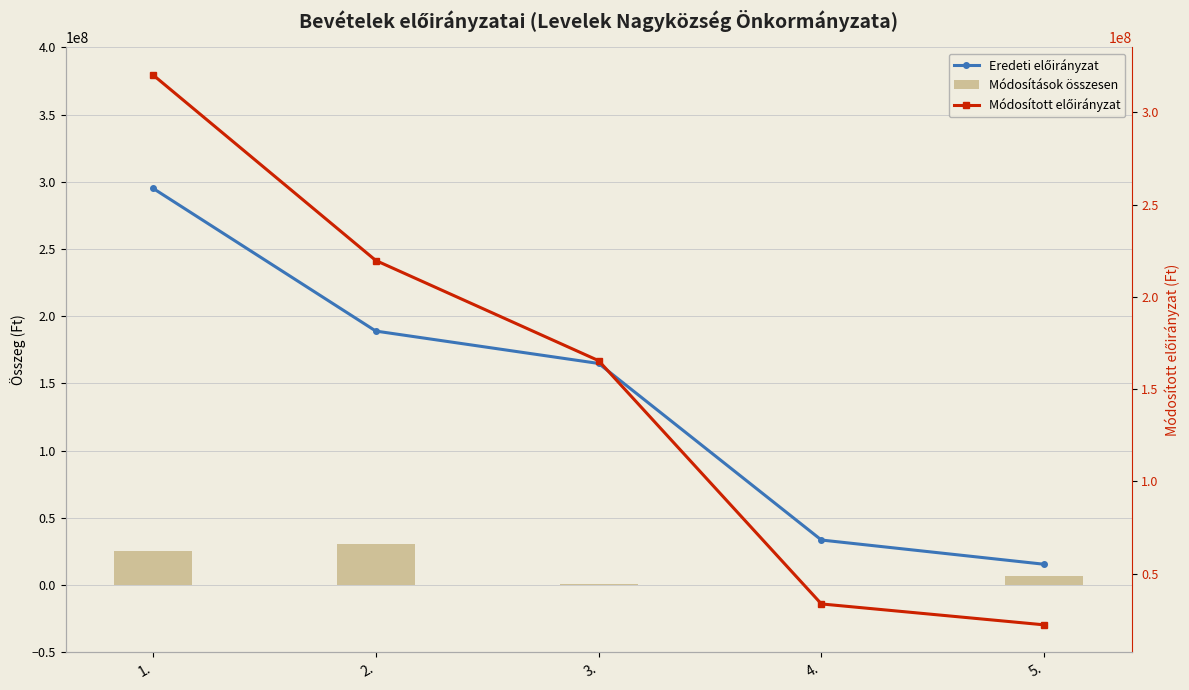

What is the difference between the maximum and minimum values in the Módosított előirányzat series?

298051427